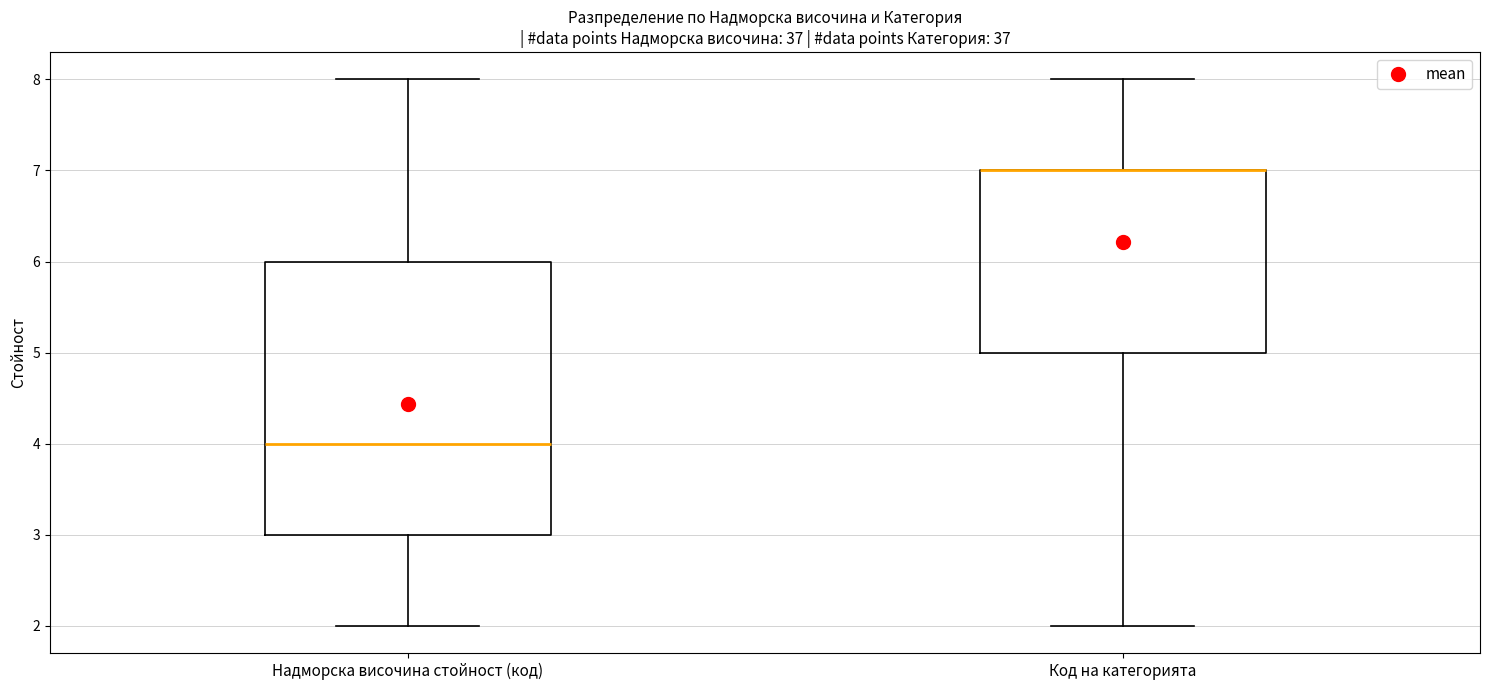

Reading left to right, transcribe this box plot: for each box, give where its median line is, the range the box spans, and where its two whiskers end, as read against the y-axis. The values are not printed on the chart, so give them approximately, as read against the axis.

Надморска височина стойност (код): median 4, box 3 to 6, whiskers 2 to 8
Код на категорията: median 7 (drawn on the box's upper edge), box 5 to 7, whiskers 2 to 8